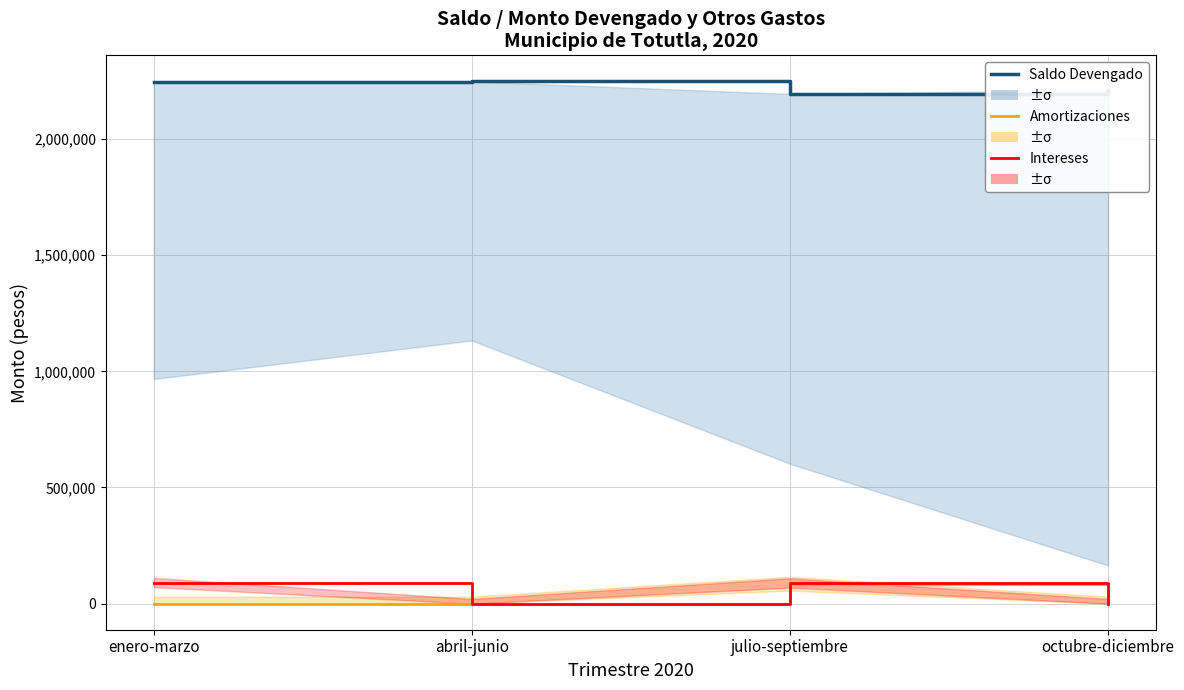

True or false: Amortizaciones and Saldo / Monto Devengado cross at least once.

False